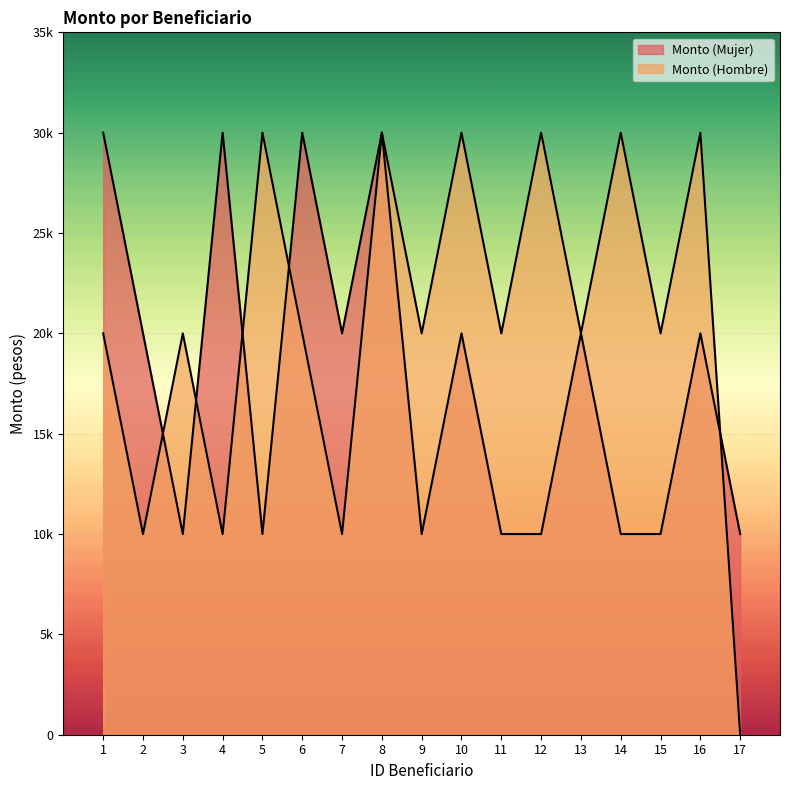

How many data points does each series have?

17